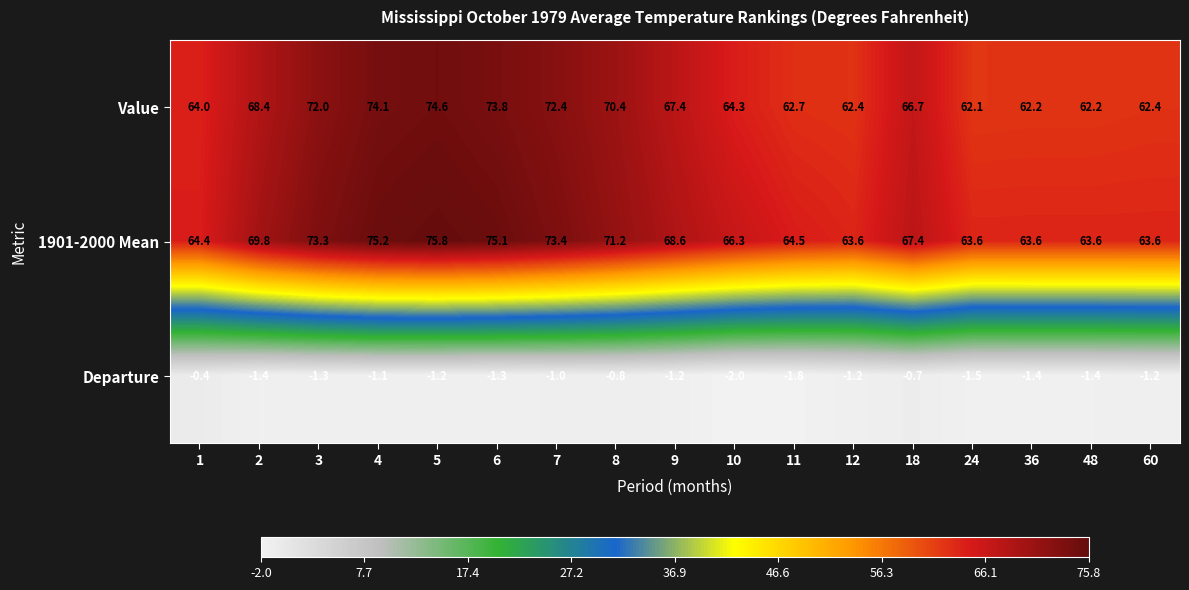

Read the 1901-2000 Mean value at 11.

64.5